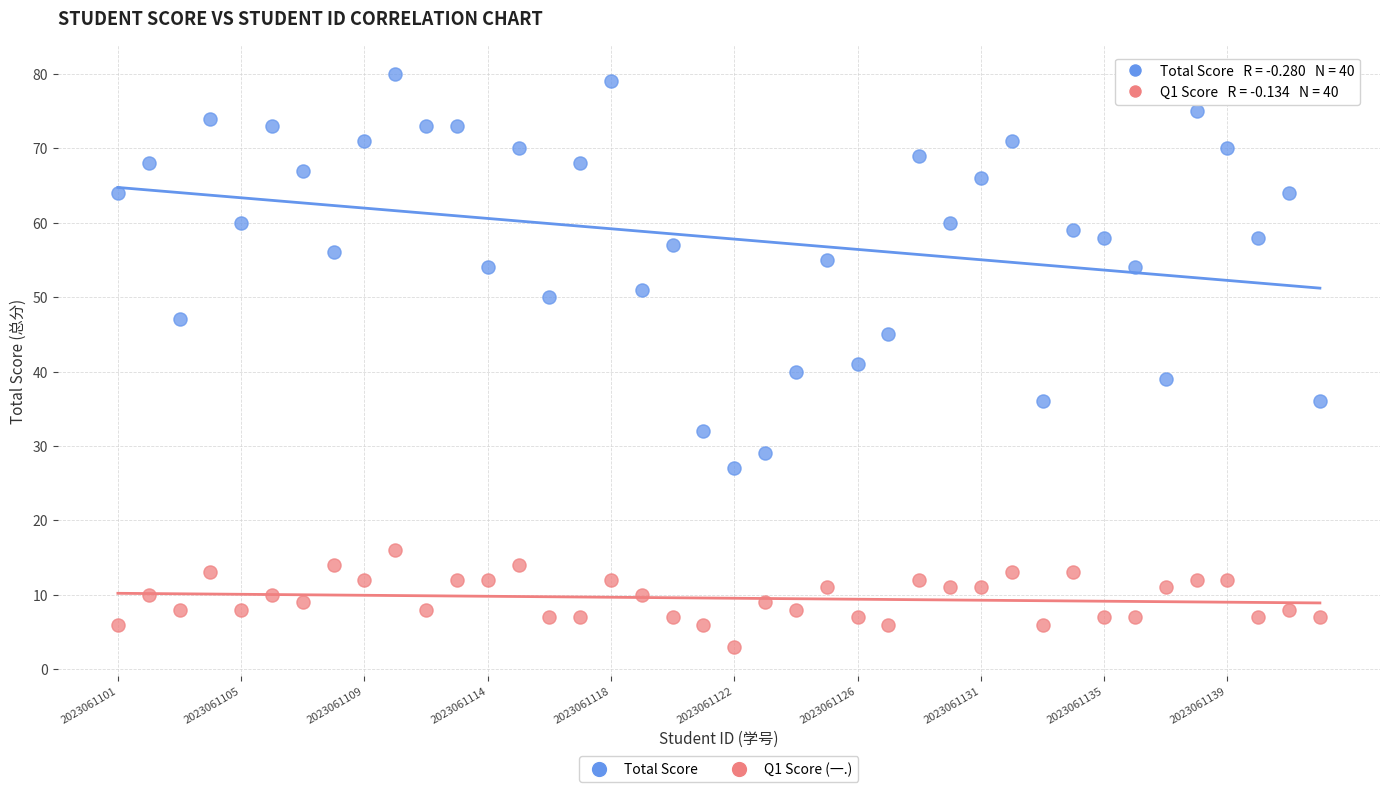

Across all data points, what is the range of Y values (max minus min)?

77